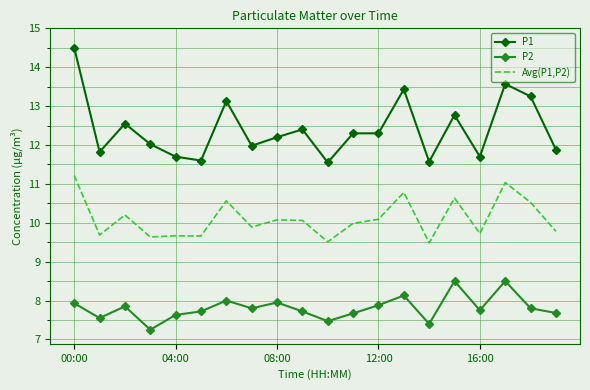

Which series has the largest range (max minus min)?

P1